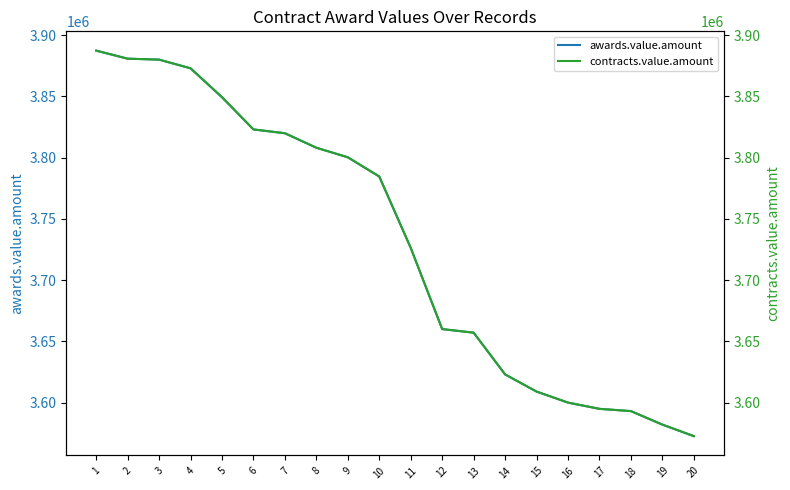

True or false: contracts.value.amount and awards.value.amount cross at least once.

False